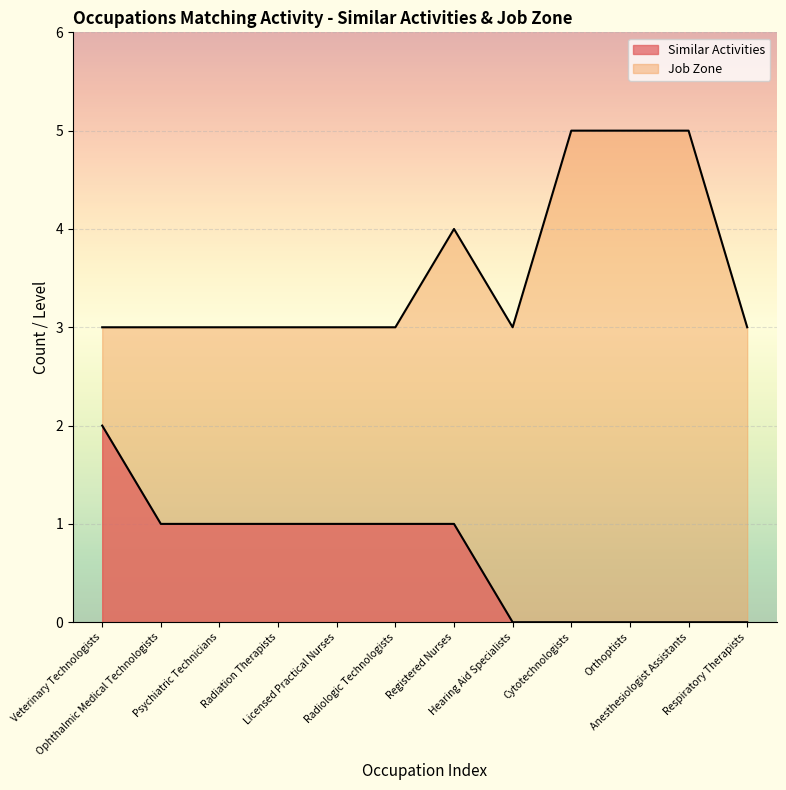

True or false: Similar Activities and Job Zone cross at least once.

False